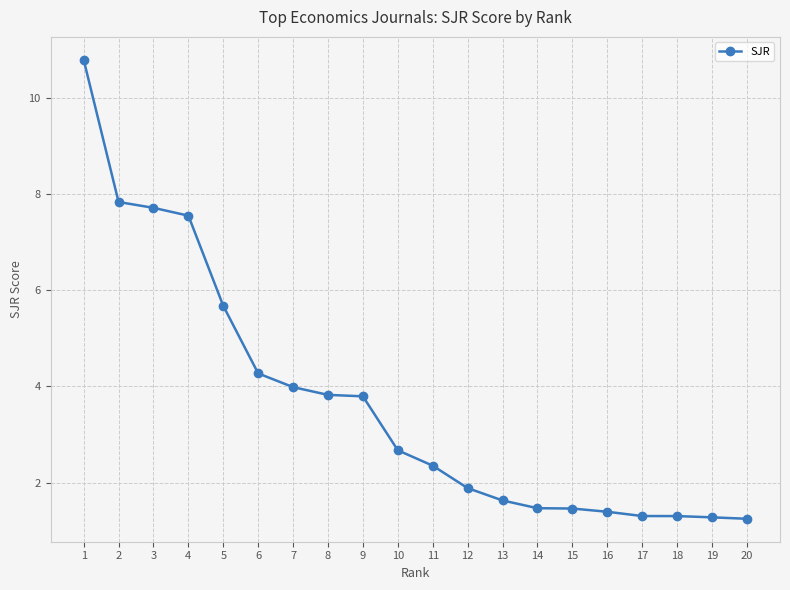

At which label does the data first exceed 2?

1